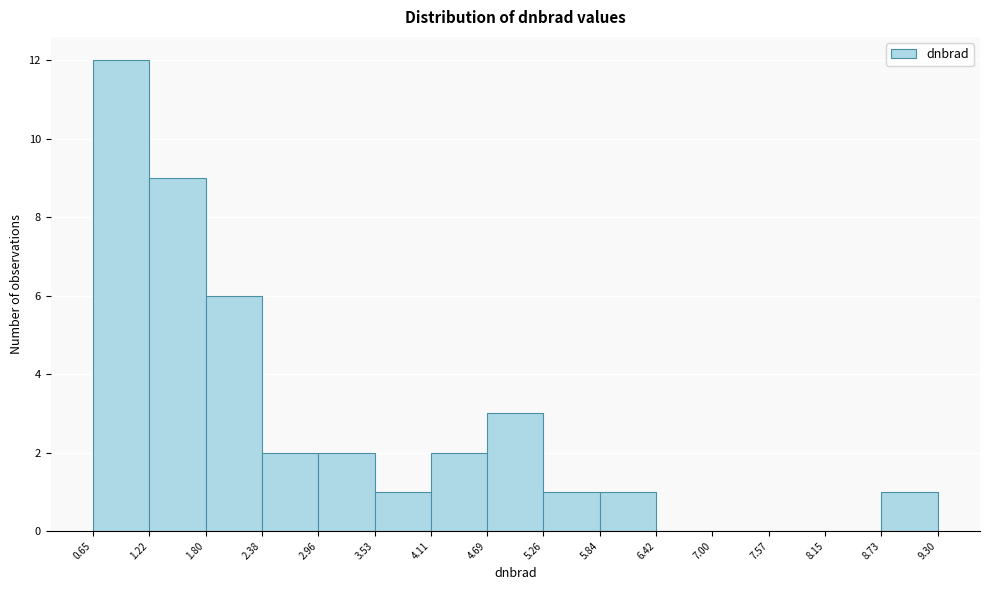

Reading left to right, transcribe this chart: for each bar, give the range it covers on the x-axis and its height. The values are not printed on the chart, so give them approximately, as read against the axis.

0.65 to 1.22: 12
1.22 to 1.80: 9
1.80 to 2.38: 6
2.38 to 2.96: 2
2.96 to 3.53: 2
3.53 to 4.11: 1
4.11 to 4.69: 2
4.69 to 5.26: 3
5.26 to 5.84: 1
5.84 to 6.42: 1
6.42 to 7.00: 0
7.00 to 7.57: 0
7.57 to 8.15: 0
8.15 to 8.73: 0
8.73 to 9.30: 1